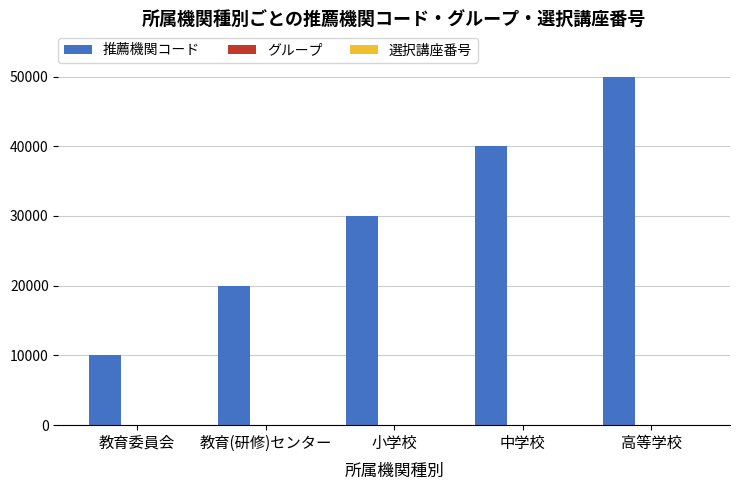

Which series changed the most between 小学校 and 高等学校?

推薦機関コード